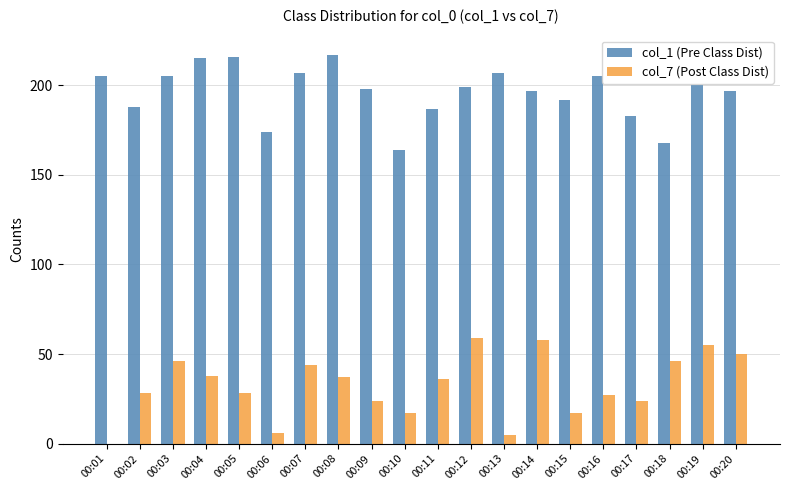

What is the average value of the col_1 (Pre Class Dist) series?

196